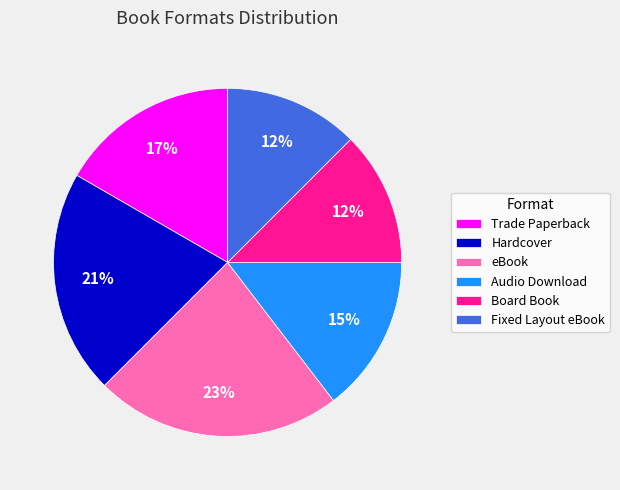

The Hardcover slice represents 32% of the pie. True or false?

False